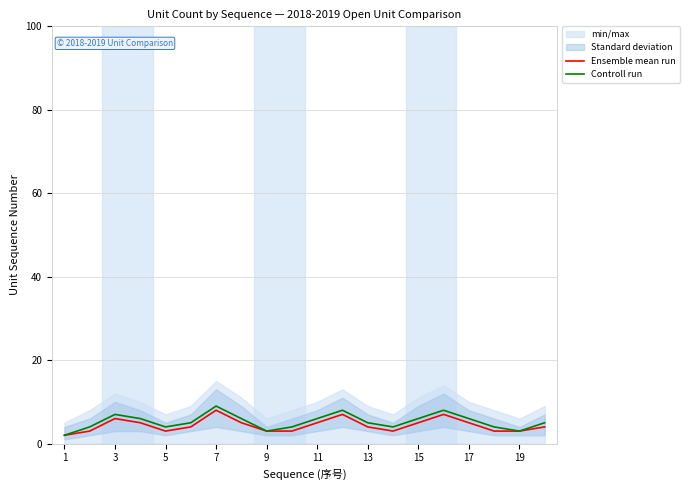

The value of Ensemble mean run at 13 is 4. True or false?

True